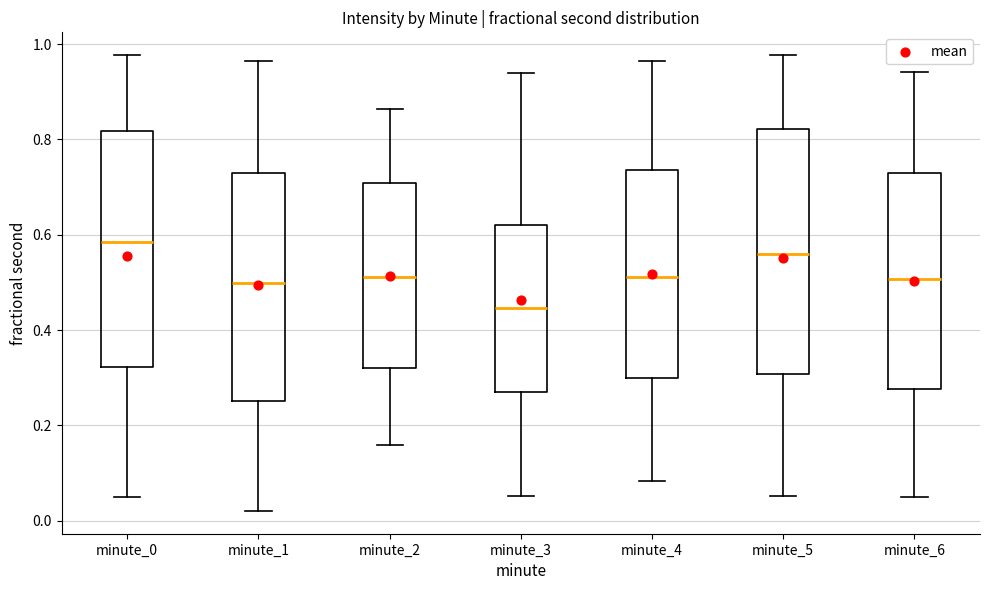

Which box's median line is the lowest?

minute_3